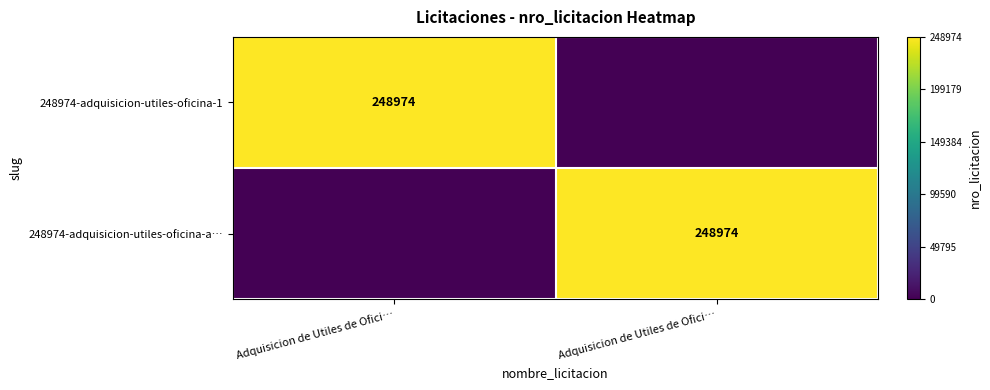

Which has a higher value, Adquisicion de Utiles de Ofici… or Adquisicion de Utiles de Ofici…?

Adquisicion de Utiles de Ofici…